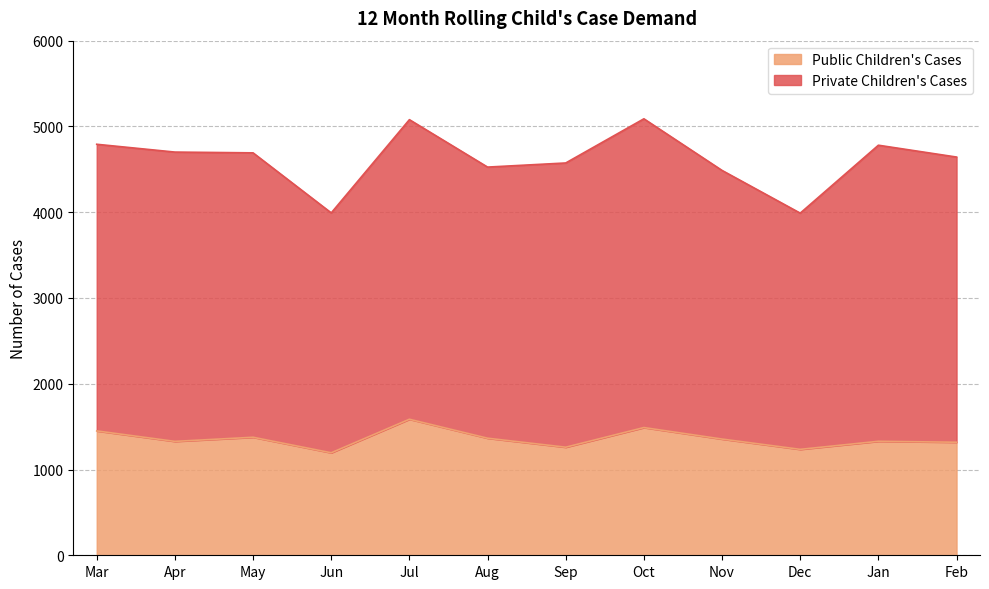

What is the greatest value displayed?

1586